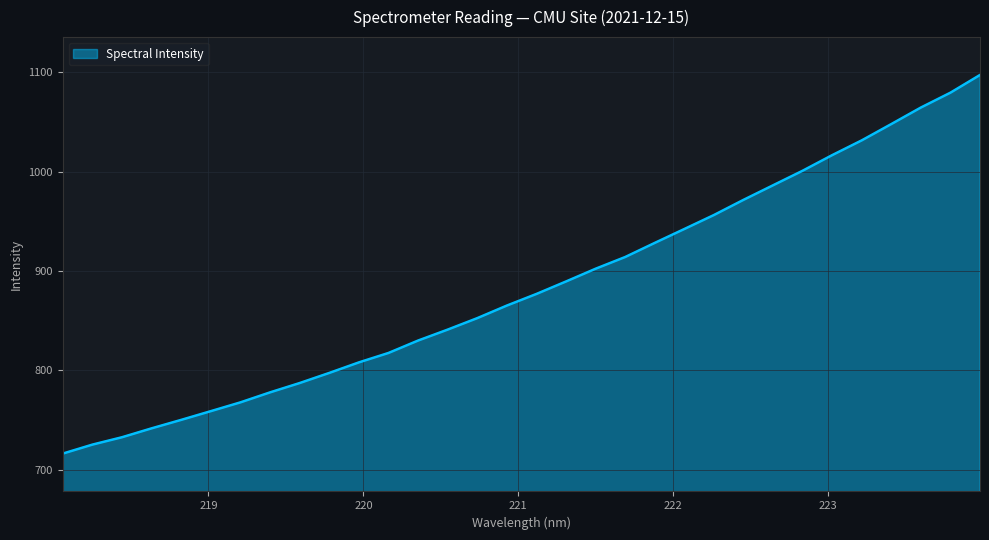

What is the greatest value displayed?

1097.3